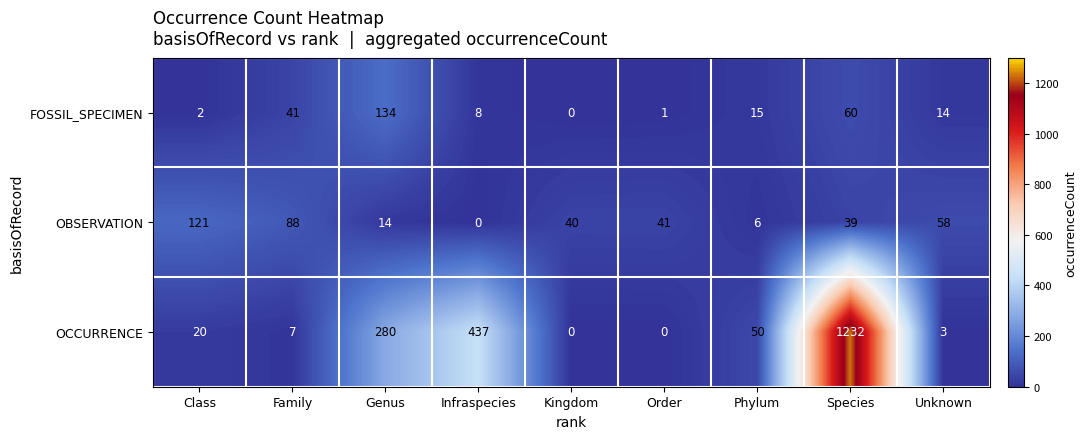

Which series has the largest range (max minus min)?

OCCURRENCE